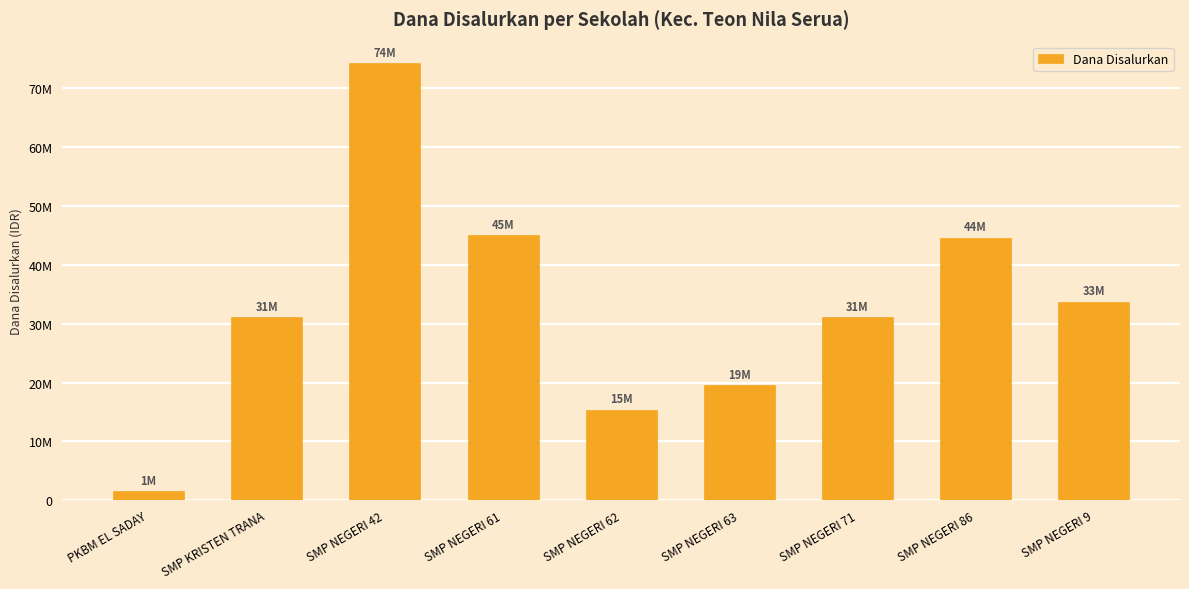

Does the chart contain any negative values?

No